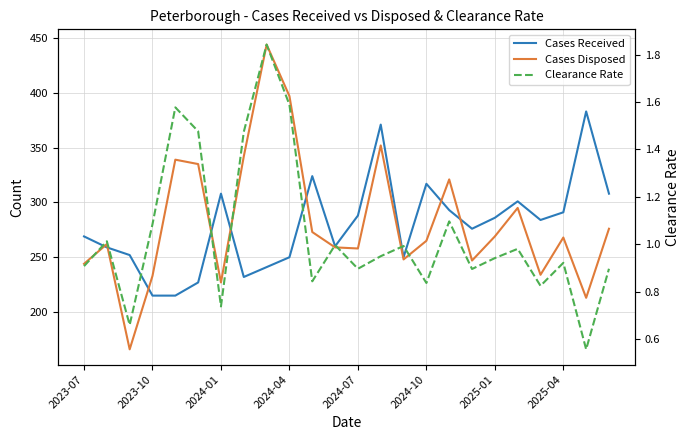

What is the maximum value for Cases Received?

383.0